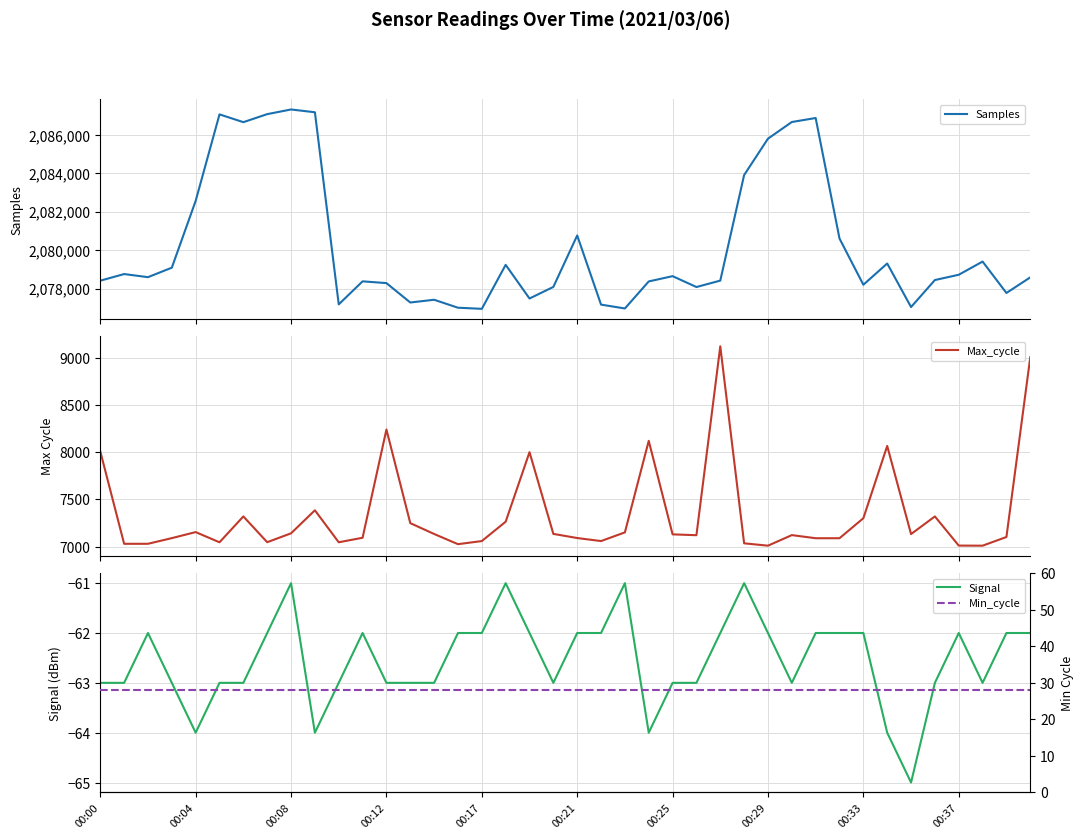

What is the maximum value shown in the chart?

2087325